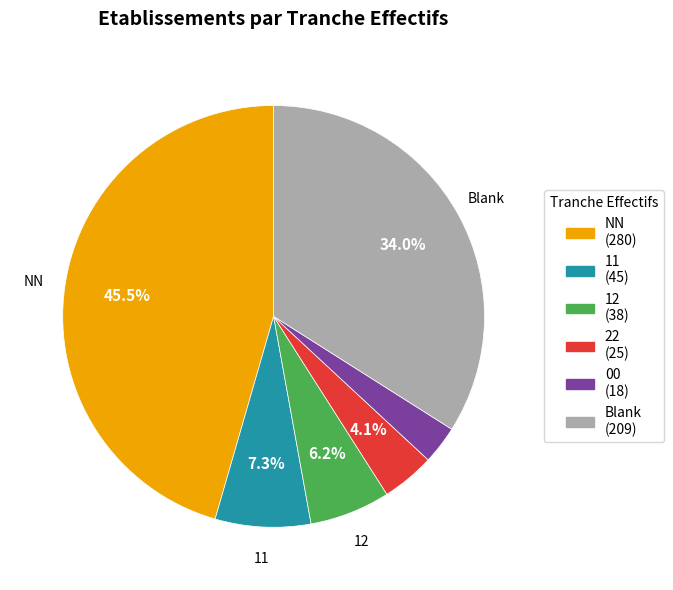

Approximately how many times larger is the value at 12 (38) compared to 11 (45)?

0.8